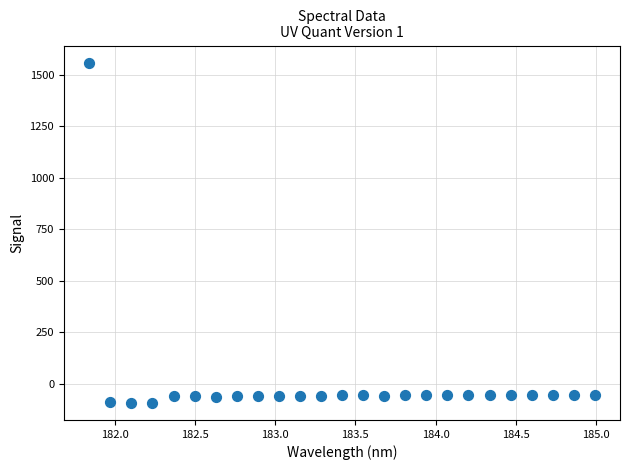

What is the range of X values (max minus min)?

3.1